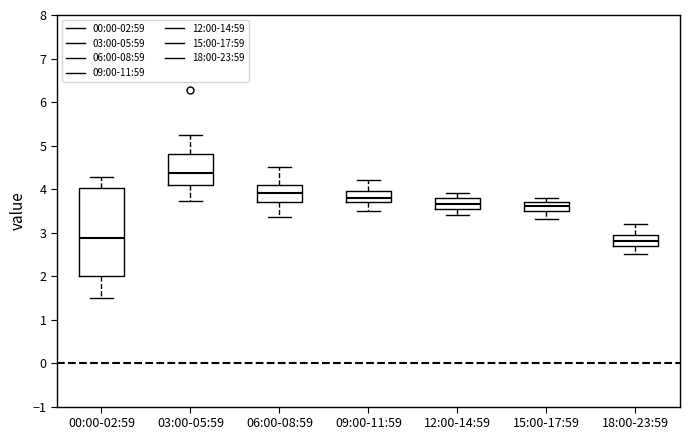

Reading left to right, transcribe this box plot: for each box, give where its median line is, the range the box spans, and where its two whiskers end, as read against the y-axis. The values are not printed on the chart, so give them approximately, as read against the axis.

00:00-02:59: median 2.9, box 2.0 to 4.0, whiskers 1.5 to 4.3
03:00-05:59: median 4.4, box 4.1 to 4.8, whiskers 3.7 to 5.3
06:00-08:59: median 3.9, box 3.7 to 4.1, whiskers 3.4 to 4.5
09:00-11:59: median 3.8, box 3.7 to 4.0, whiskers 3.5 to 4.2
12:00-14:59: median 3.7, box 3.6 to 3.8, whiskers 3.4 to 3.9
15:00-17:59: median 3.6, box 3.5 to 3.7, whiskers 3.3 to 3.8
18:00-23:59: median 2.8, box 2.7 to 3.0, whiskers 2.5 to 3.2